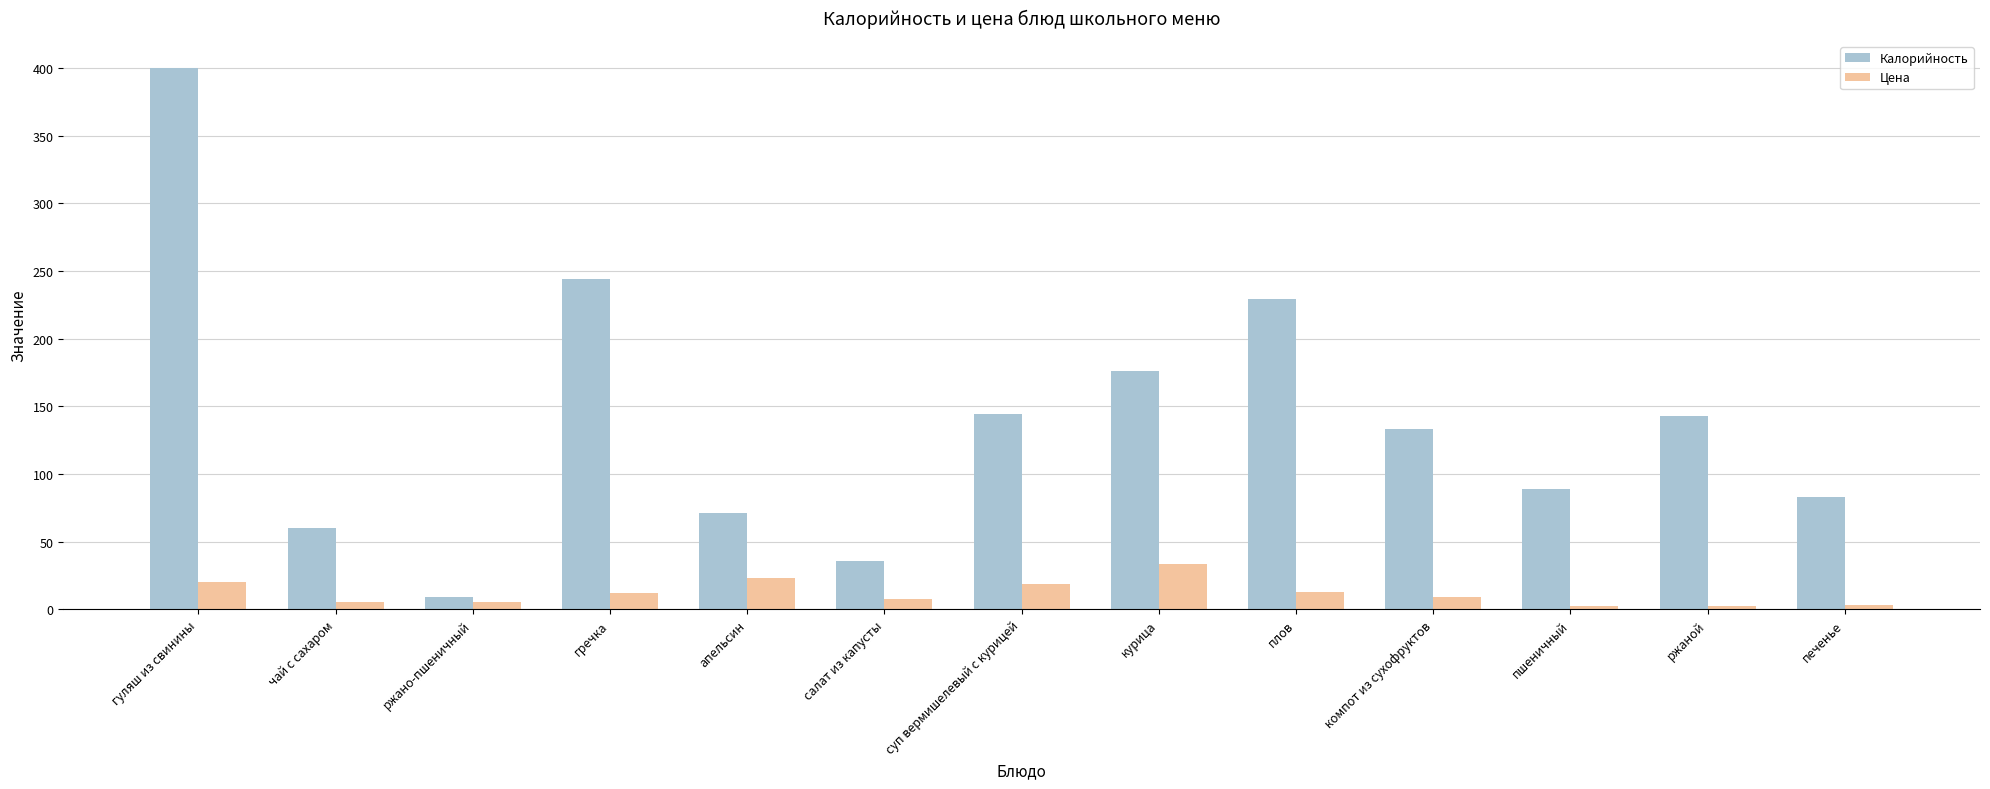

What is the value of the Калорийность bar at the 3rd from the left?

9.2